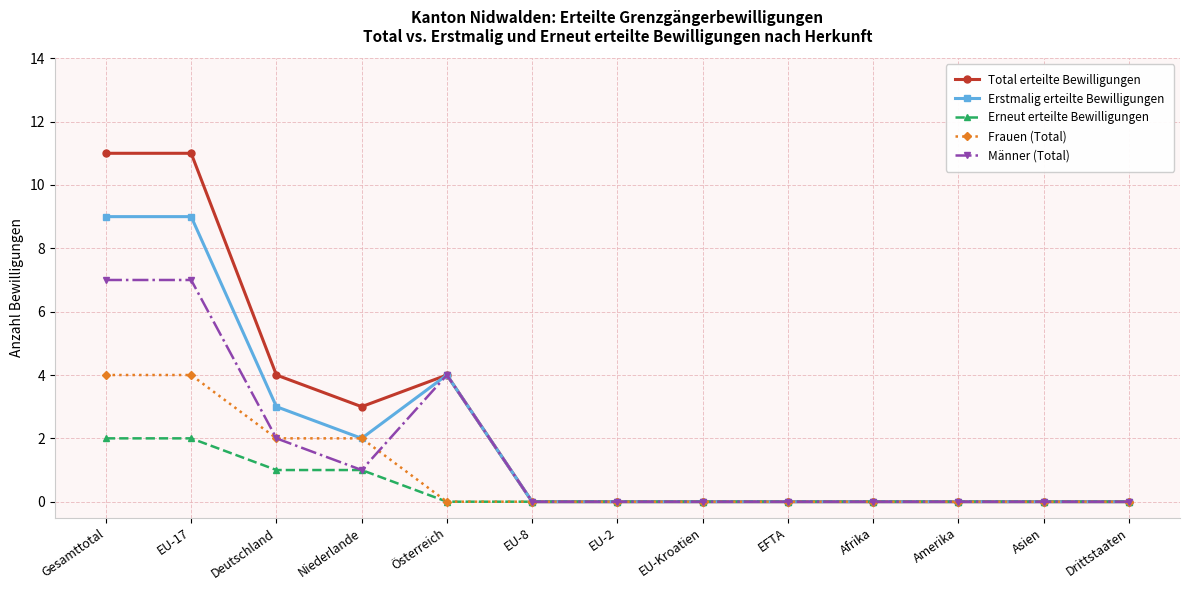

Which series has the largest range (max minus min)?

Total erteilte Bewilligungen